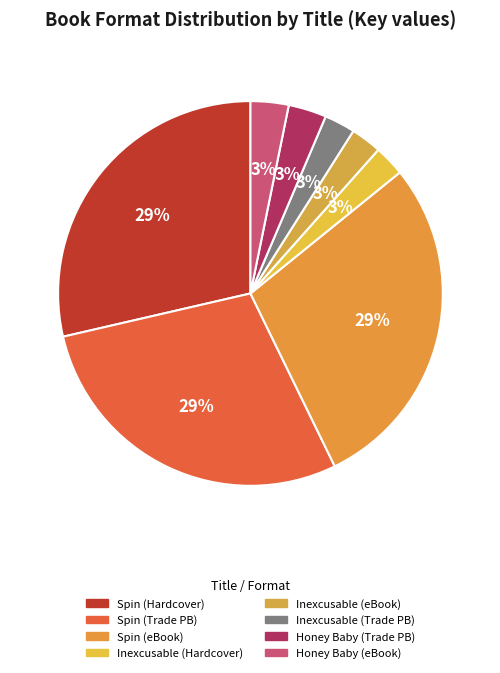

Count the number of slices in the pie.

8